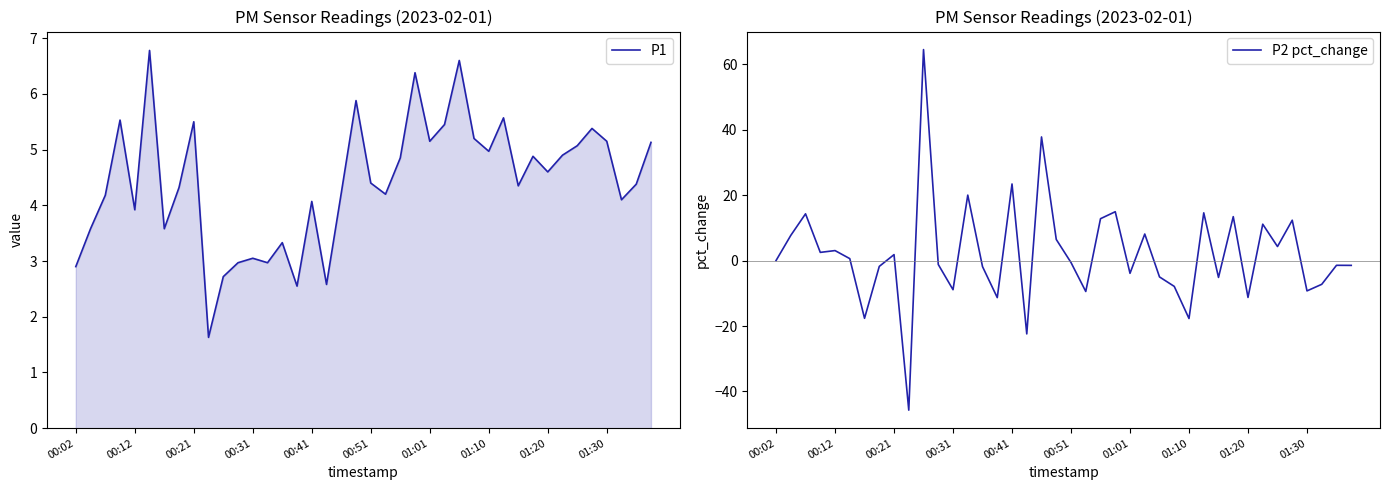

How many intersections are there between P2 pct_change and P1?

22